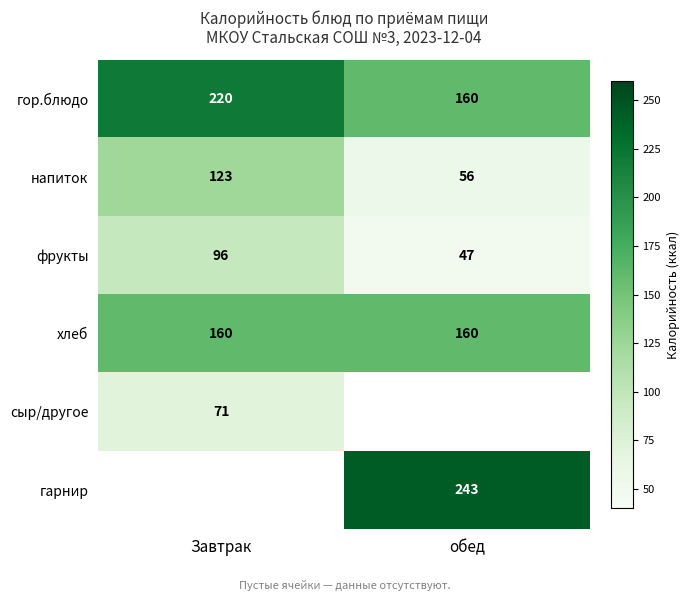

How many distinct data groups are displayed?

6